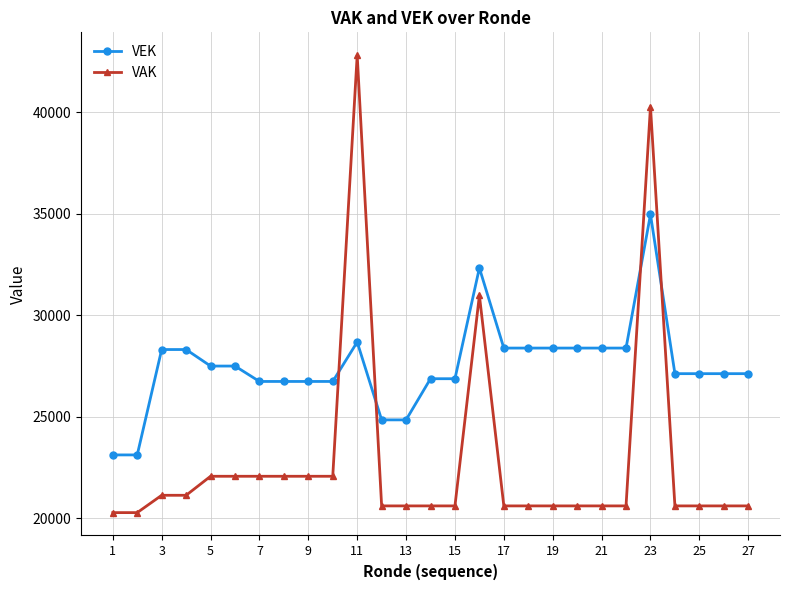

What is the average value of the VEK series?

27511